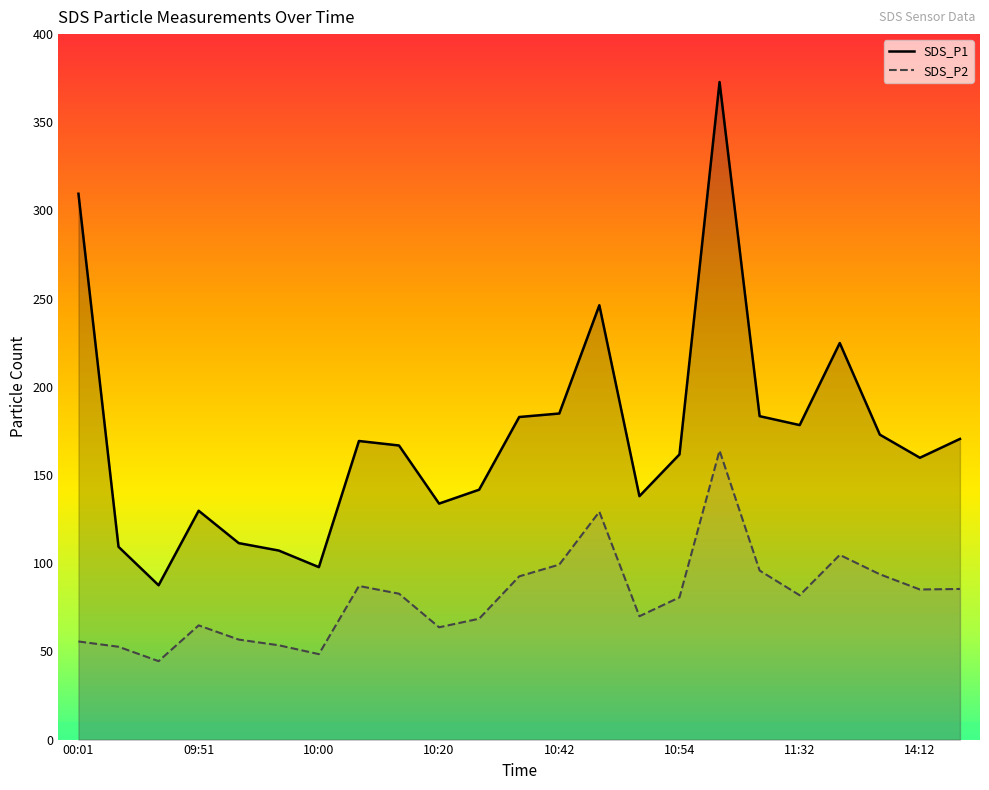

What is the difference between the second highest and second lowest values in the SDS_P1 series?

211.7